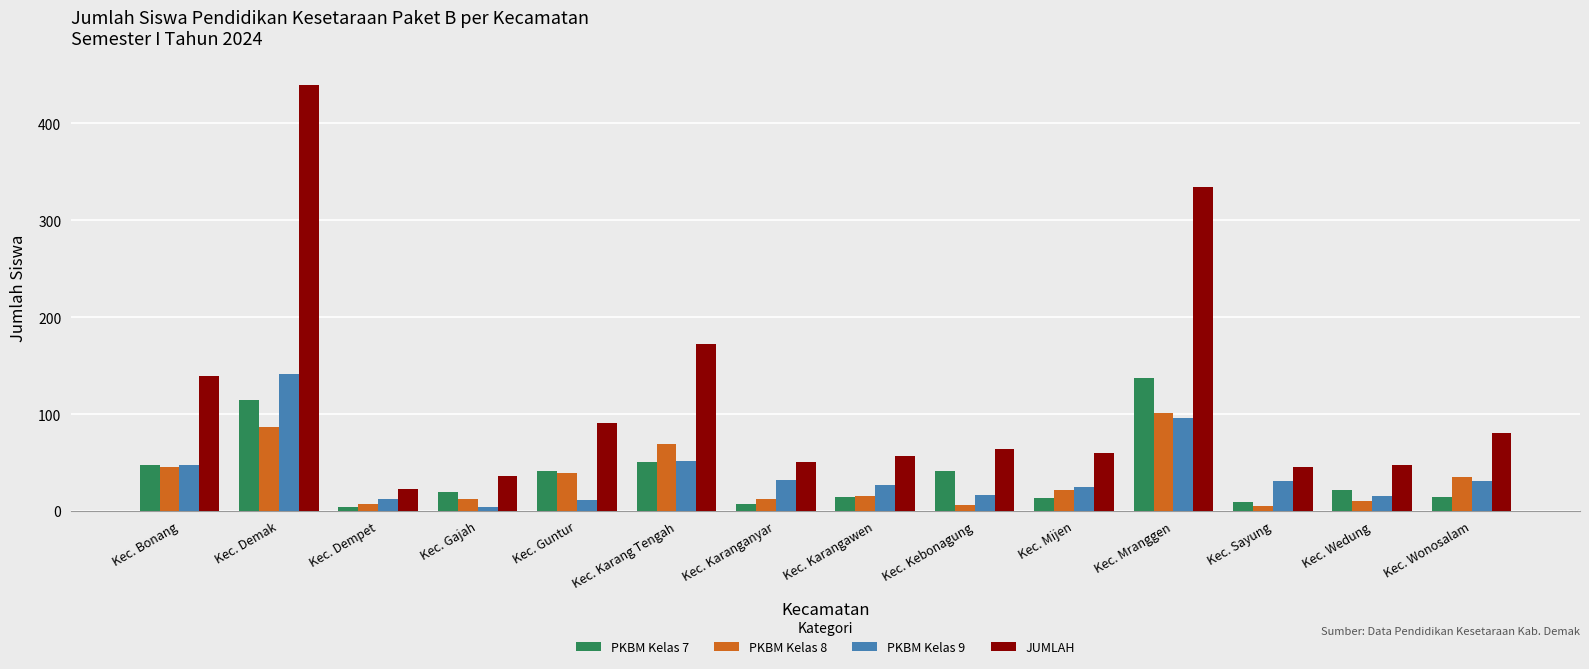

Which series changed the most between Kec. Mranggen and Kec. Wedung?

JUMLAH